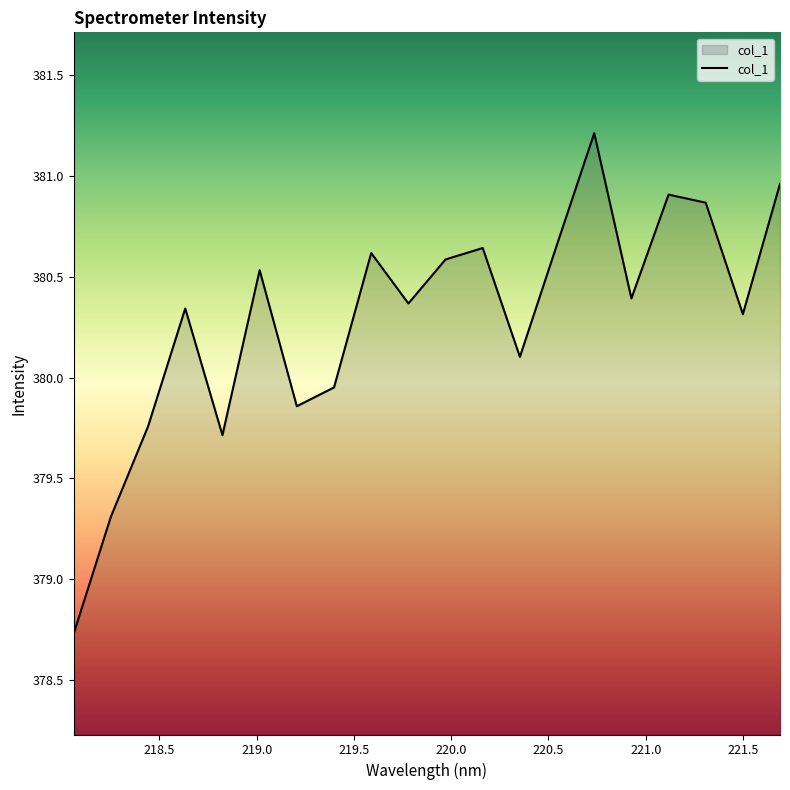

What is the smallest value displayed?

378.7